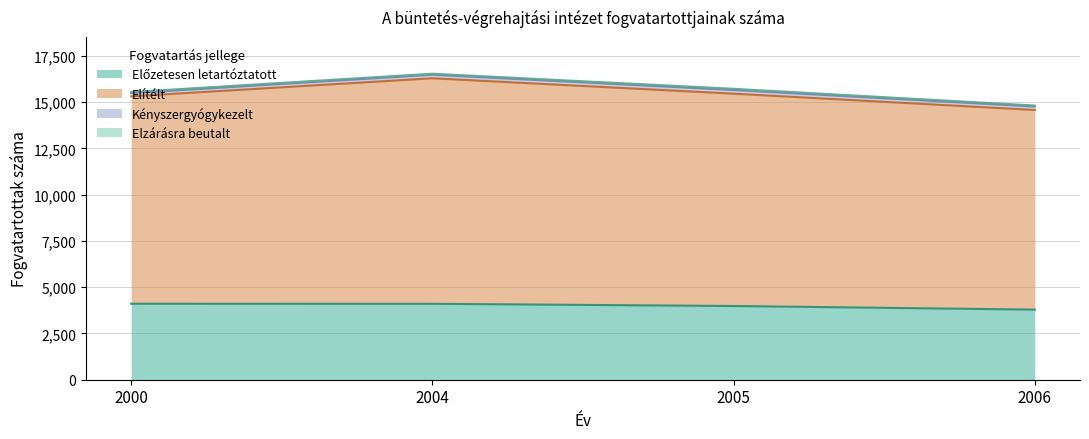

Does the chart have visible grid lines?

Yes